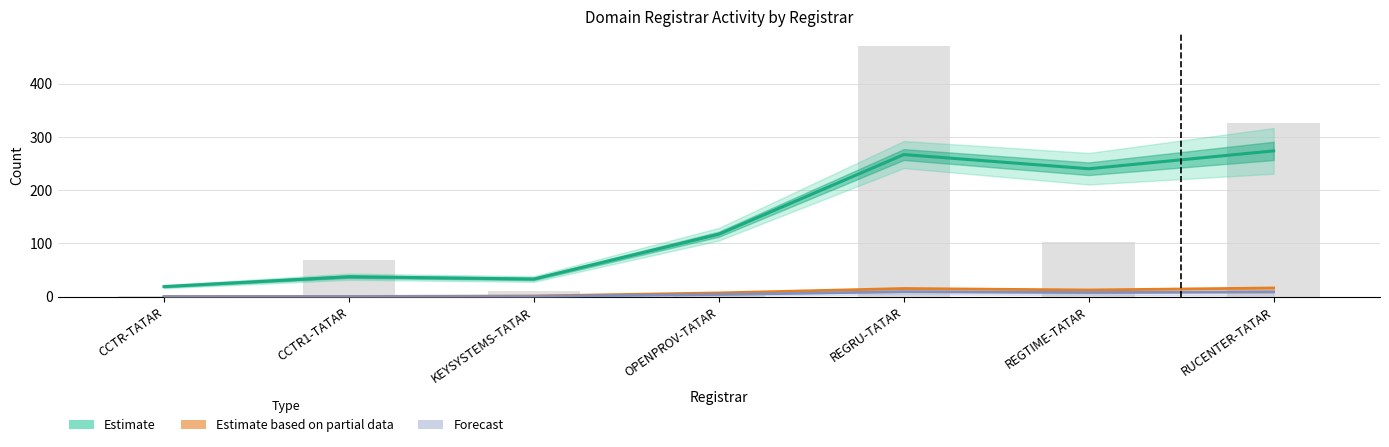

What is the difference between the maximum and minimum values in the Estimate based on partial data series?

16.1